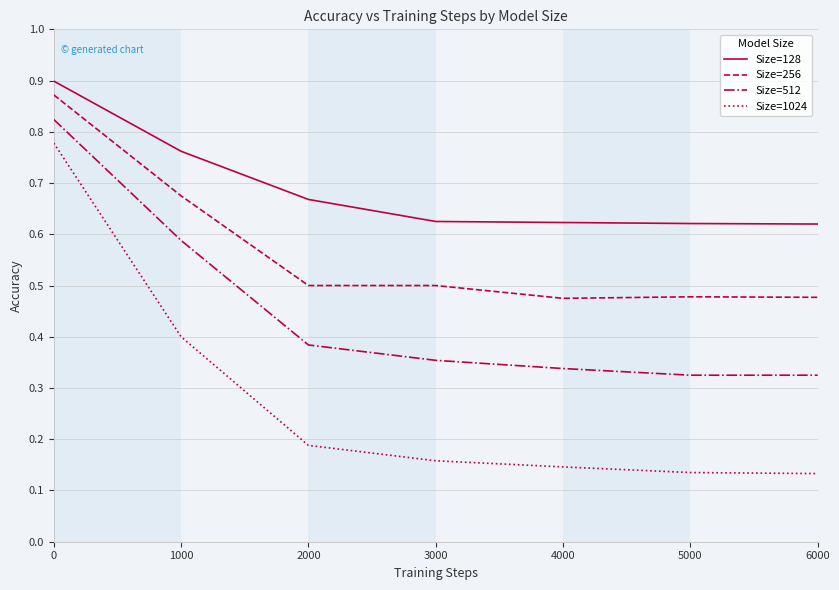

Count the Size=512 values in the range 0 to 1.

7